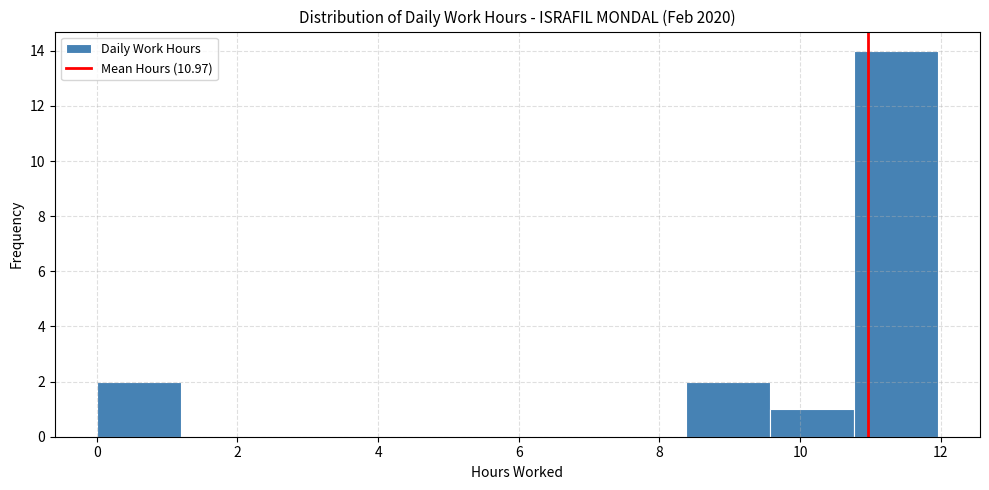

Reading left to right, transcribe this chart: for each bar, give the range it covers on the x-axis and its height. Neither the bar edges nor the heights are printed on the chart, so give them approximately, as read against the axes.

0.0 to 1.2: 2
1.2 to 2.4: 0
2.4 to 3.6: 0
3.6 to 4.8: 0
4.8 to 6.0: 0
6.0 to 7.2: 0
7.2 to 8.4: 0
8.4 to 9.6: 2
9.6 to 10.8: 1
10.8 to 12.0: 14